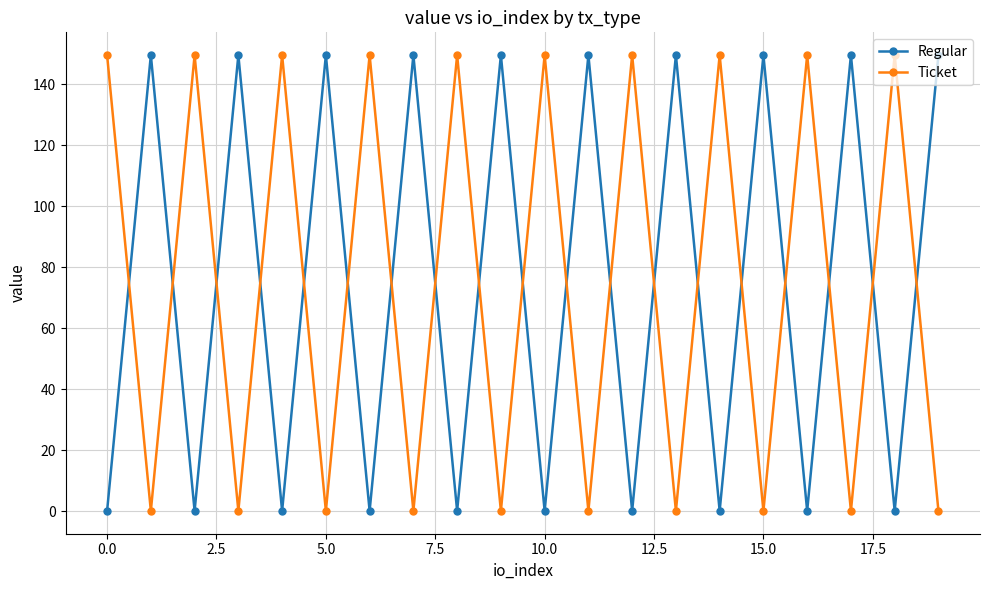

What is the sum of all Regular values?

1496.5